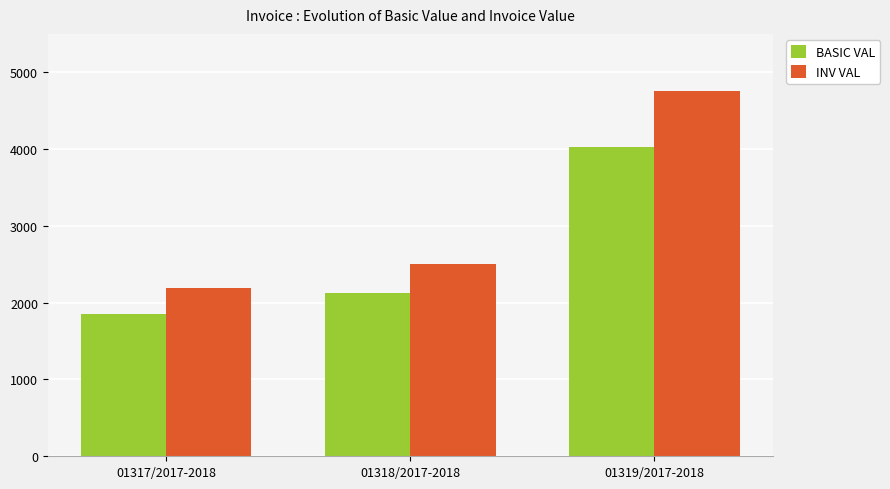

What is the difference between the maximum and second lowest values in the INV VAL series?

2249.7